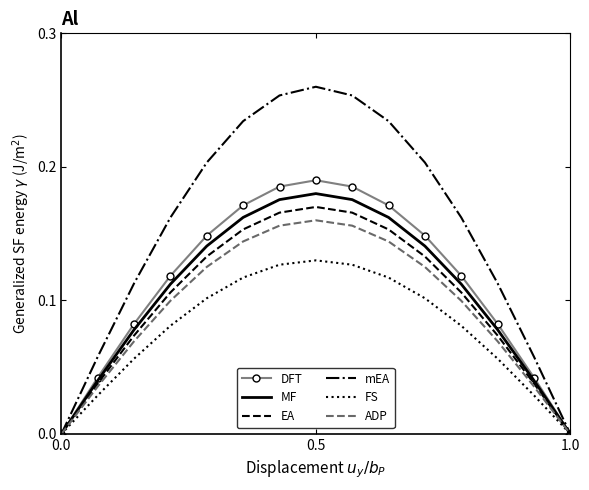

Which series has the largest total across all categories?

mEA